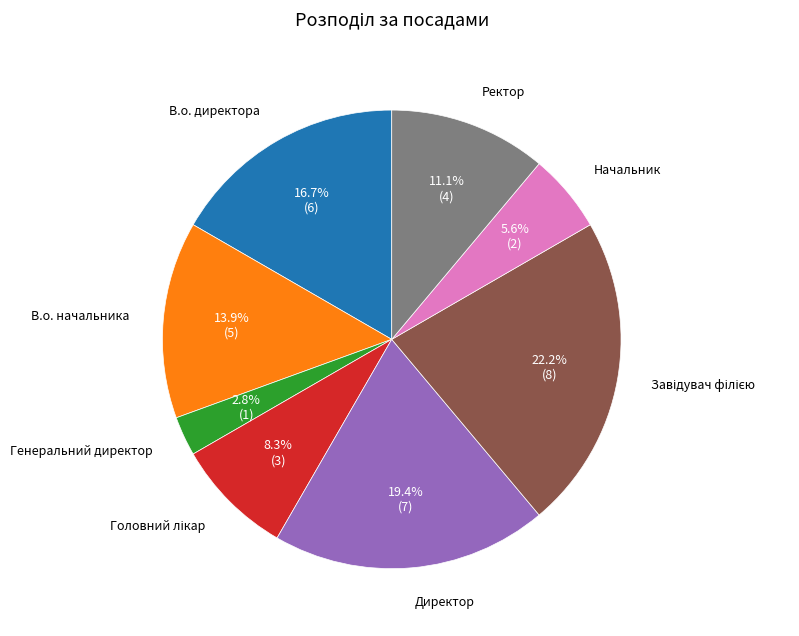

Is there a majority slice in this chart?

No